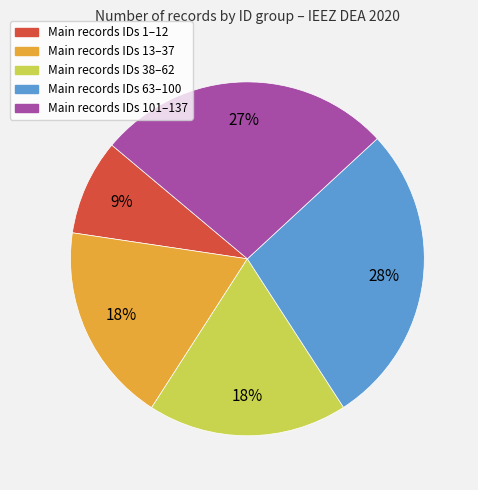

To the nearest percent, what is the difference between the largest and smallest slice percentages?

19%